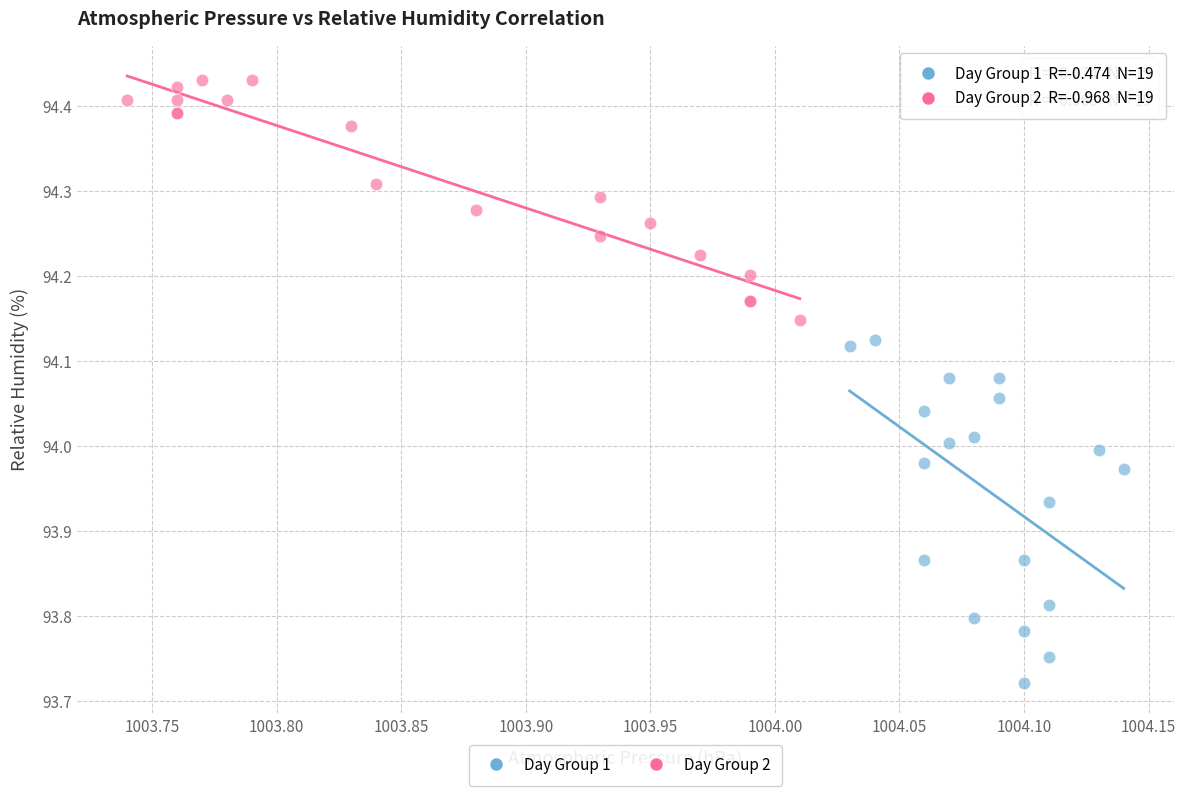

Which series contains the highest Y value?

Day Group 2